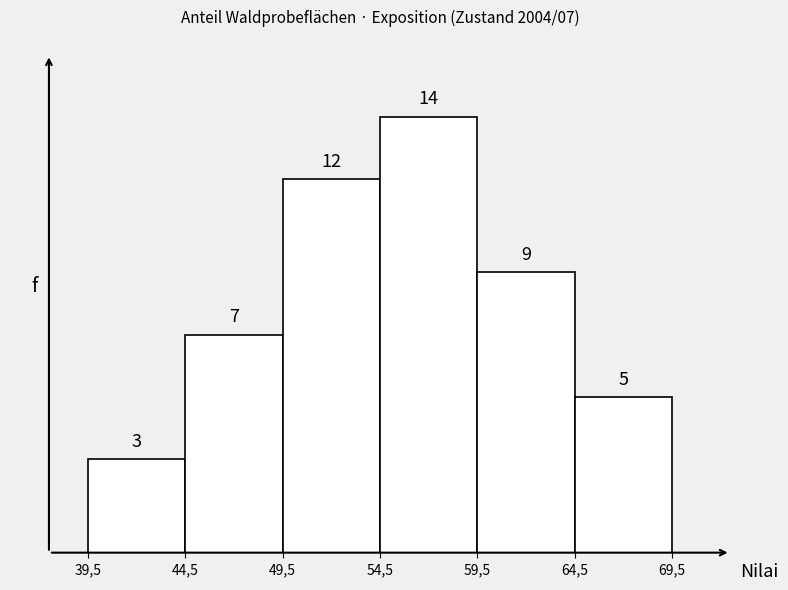

Reading right to left, what are all the values shown in this chart?

64,5=5	59,5=9	54,5=14	49,5=12	44,5=7	39,5=3